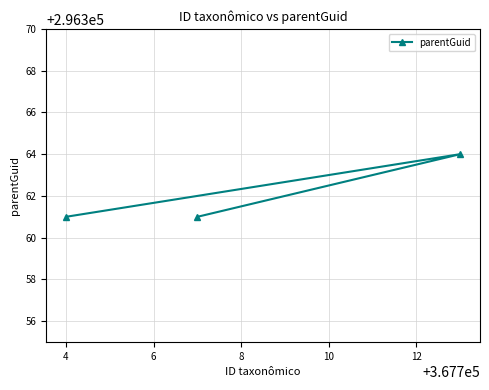

Reading left to right, extract all data points from this chart.

296361	296361	296364